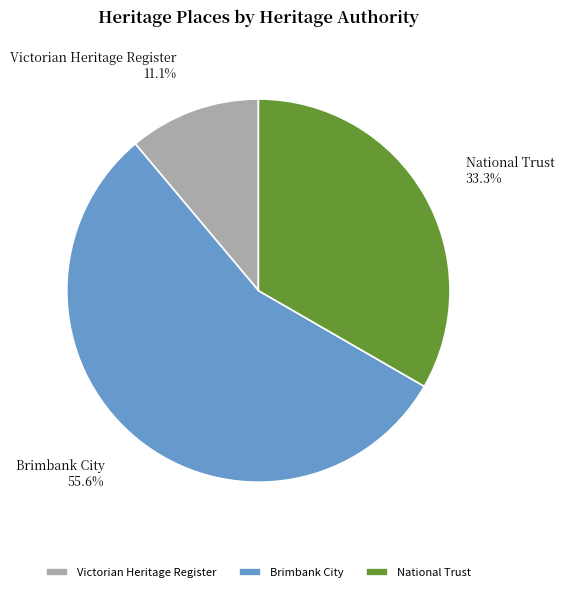

Rank the categories by value from highest to lowest.

Brimbank City, National Trust, Victorian Heritage Register